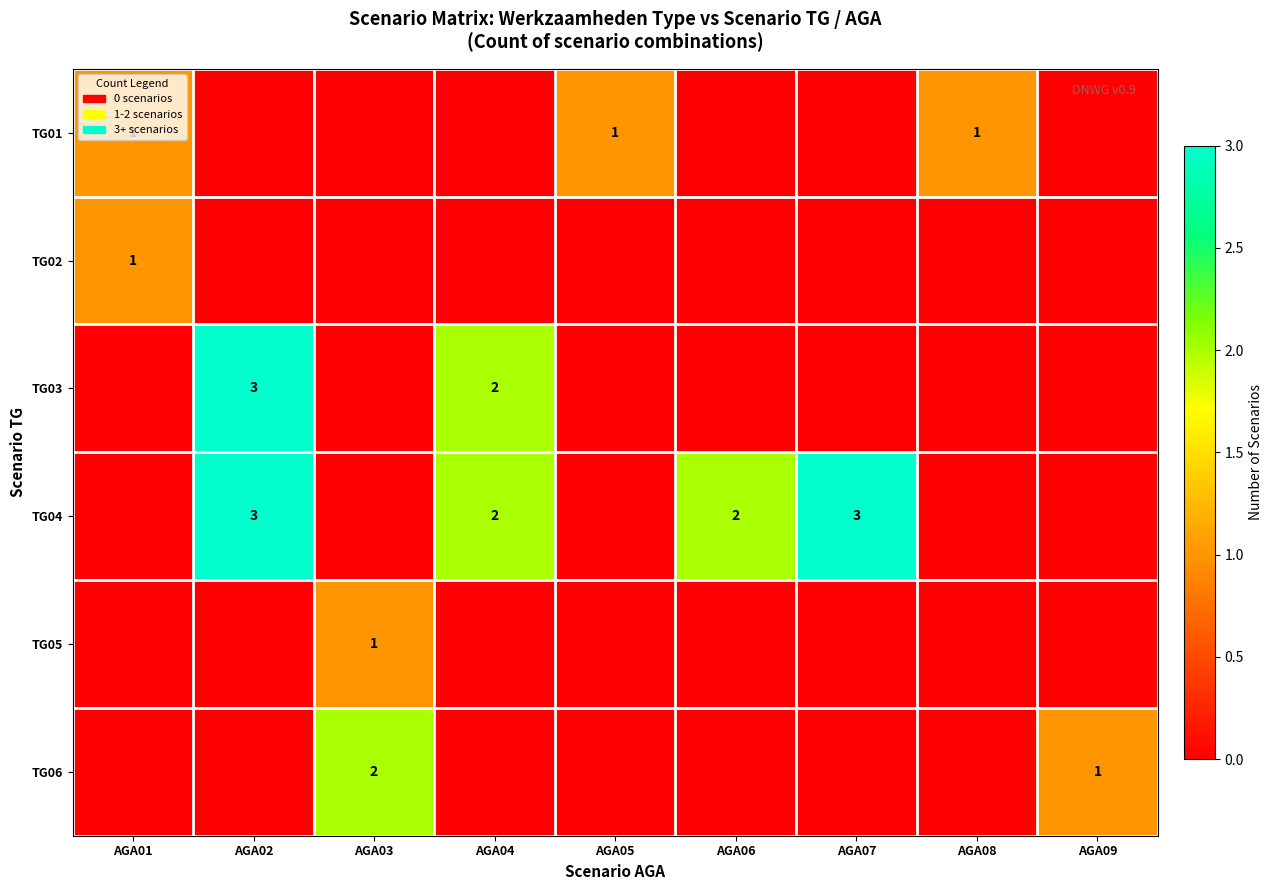

The value of TG03 at AGA04 is 2. True or false?

True